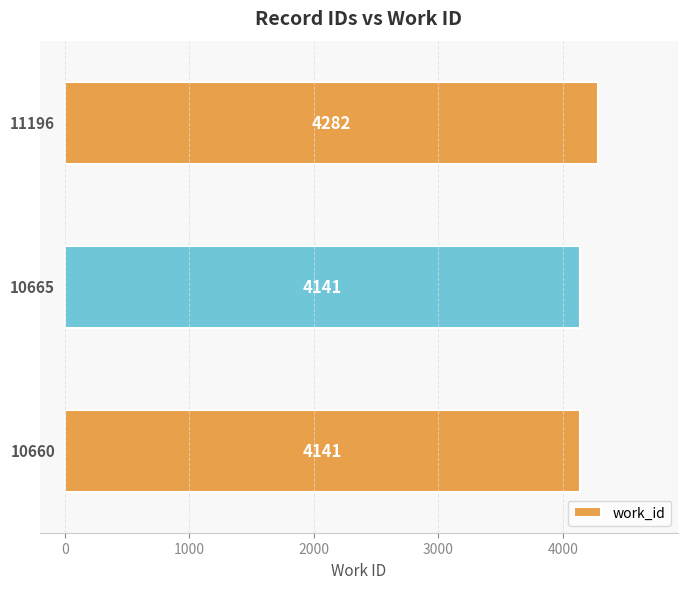

Reading bottom to top, extract all data points from this chart.

4141	4141	4282